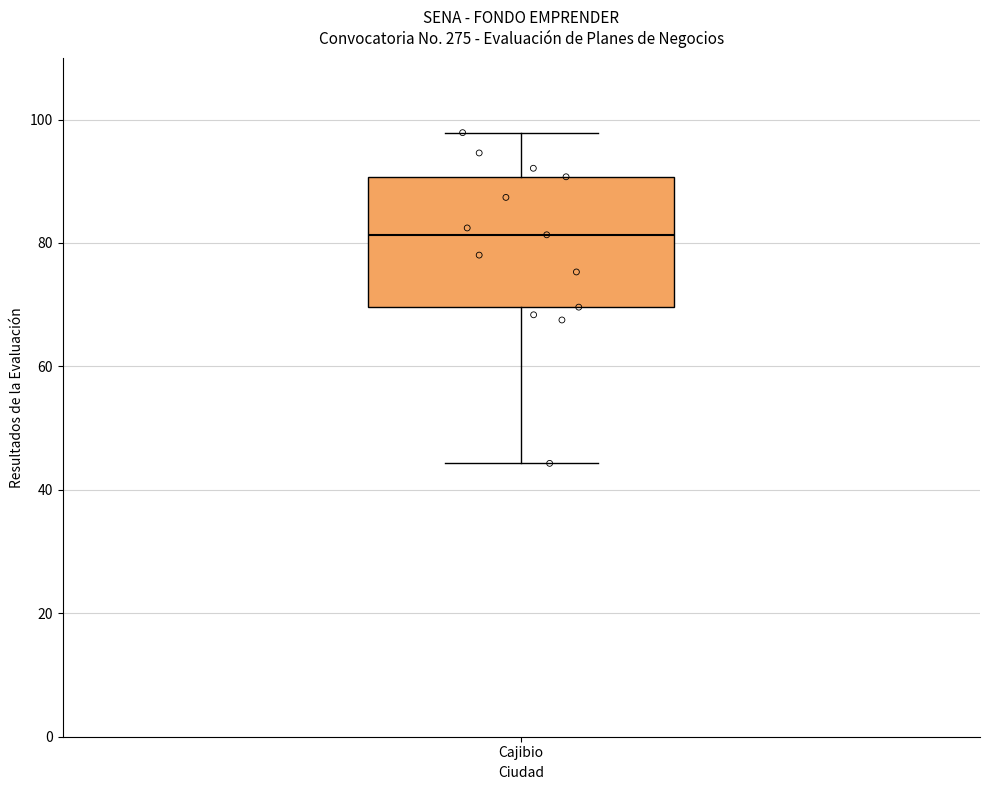

Transcribe this box plot: give where the median line is, the range the box spans, and where the two whiskers end, as read against the y-axis. The values are not printed on the chart, so give them approximately, as read against the axis.

median 82, box 70 to 90, whiskers 44 to 98